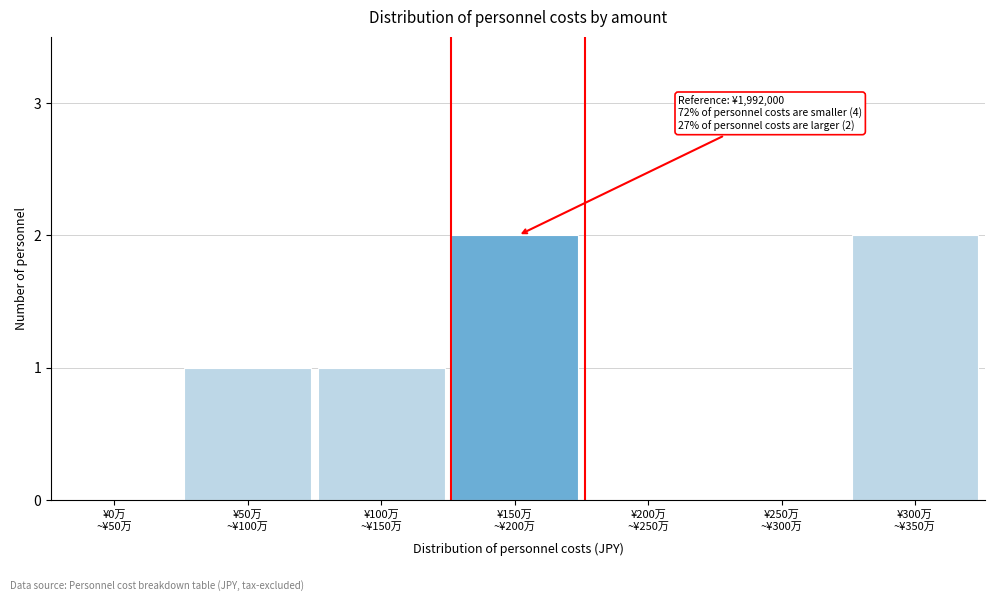

What is the sum of all values?

6